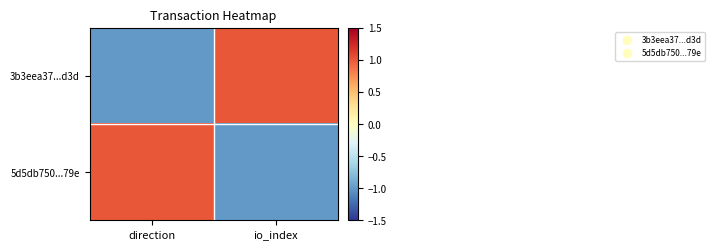

What is the difference between the highest and lowest values at io_index?

2